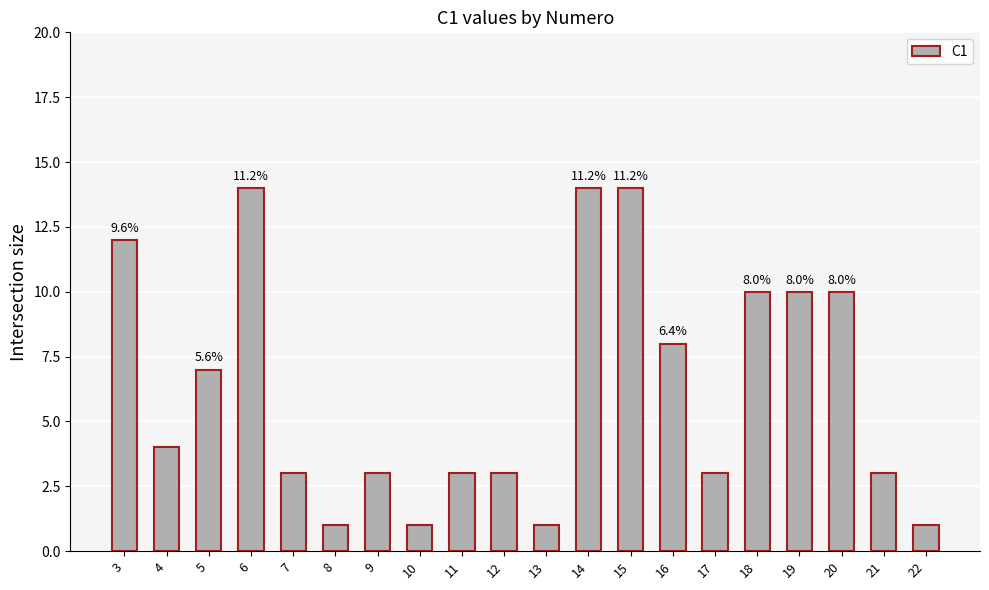

What is the value of the 2nd bar from the left?

4